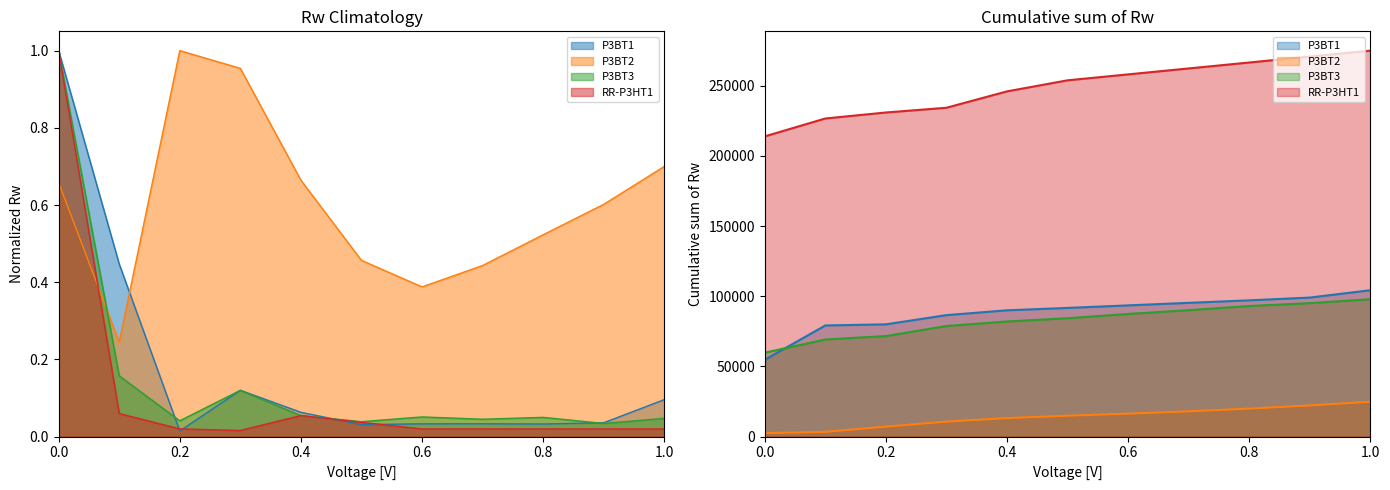

The P3BT2 series shows 0.7 at 1.0. True or false?

True